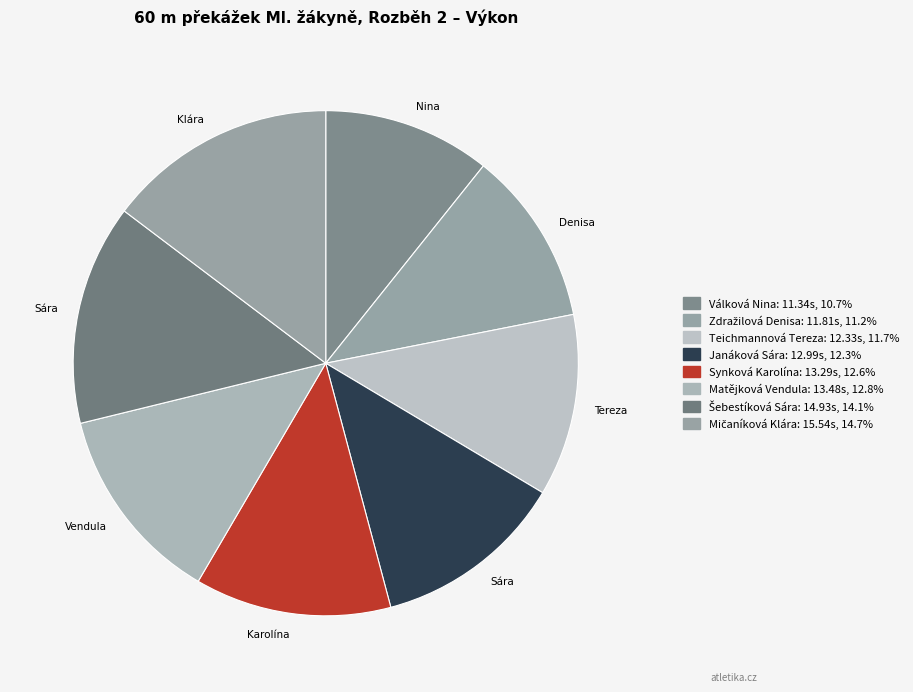

Combined, what portion of the pie is Janáková Sára and Válková Nina?

23.0%